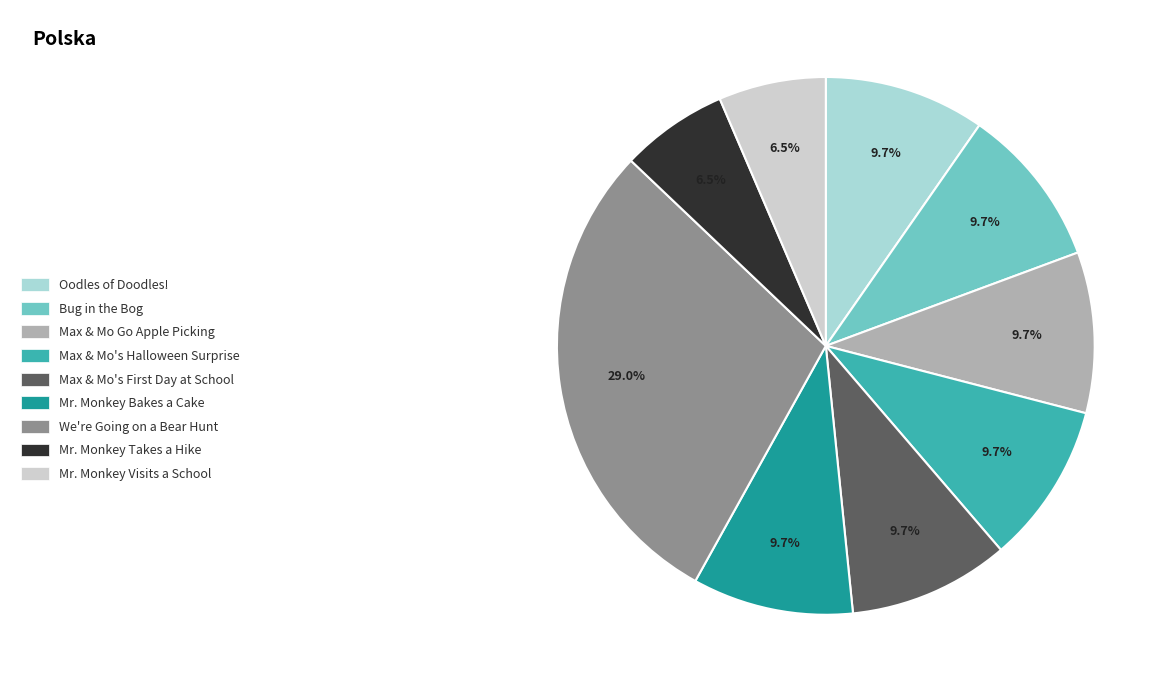

Is there any slice that represents more than half of the pie?

No